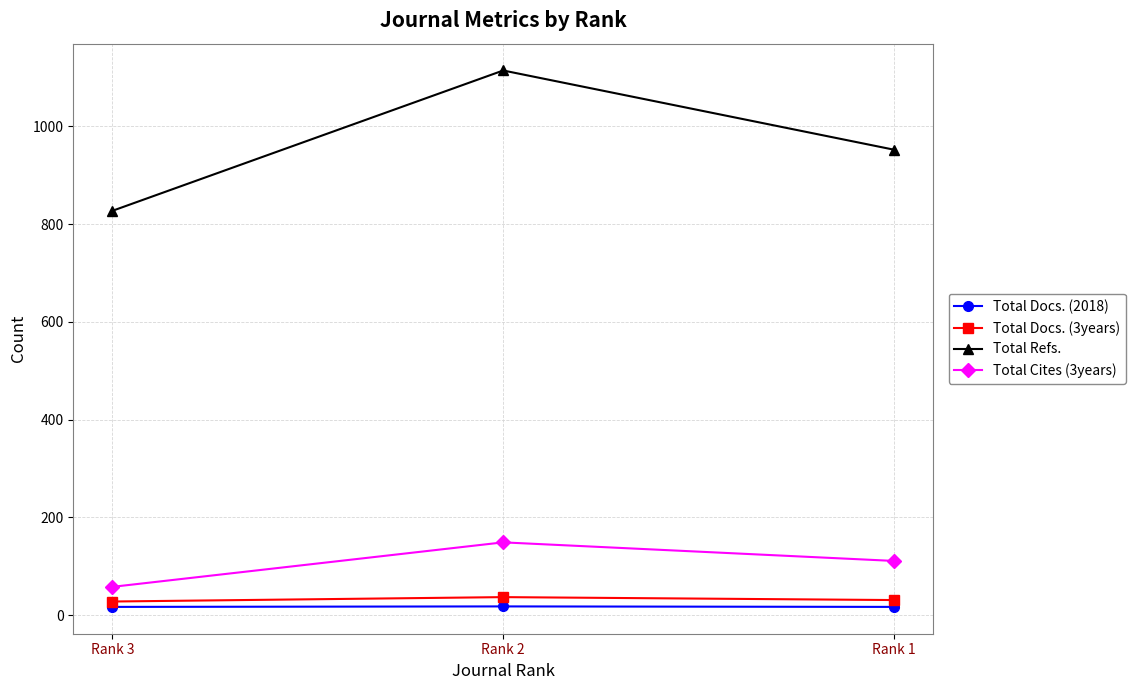

What is the highest value of the Total Docs. (3years) series?

37